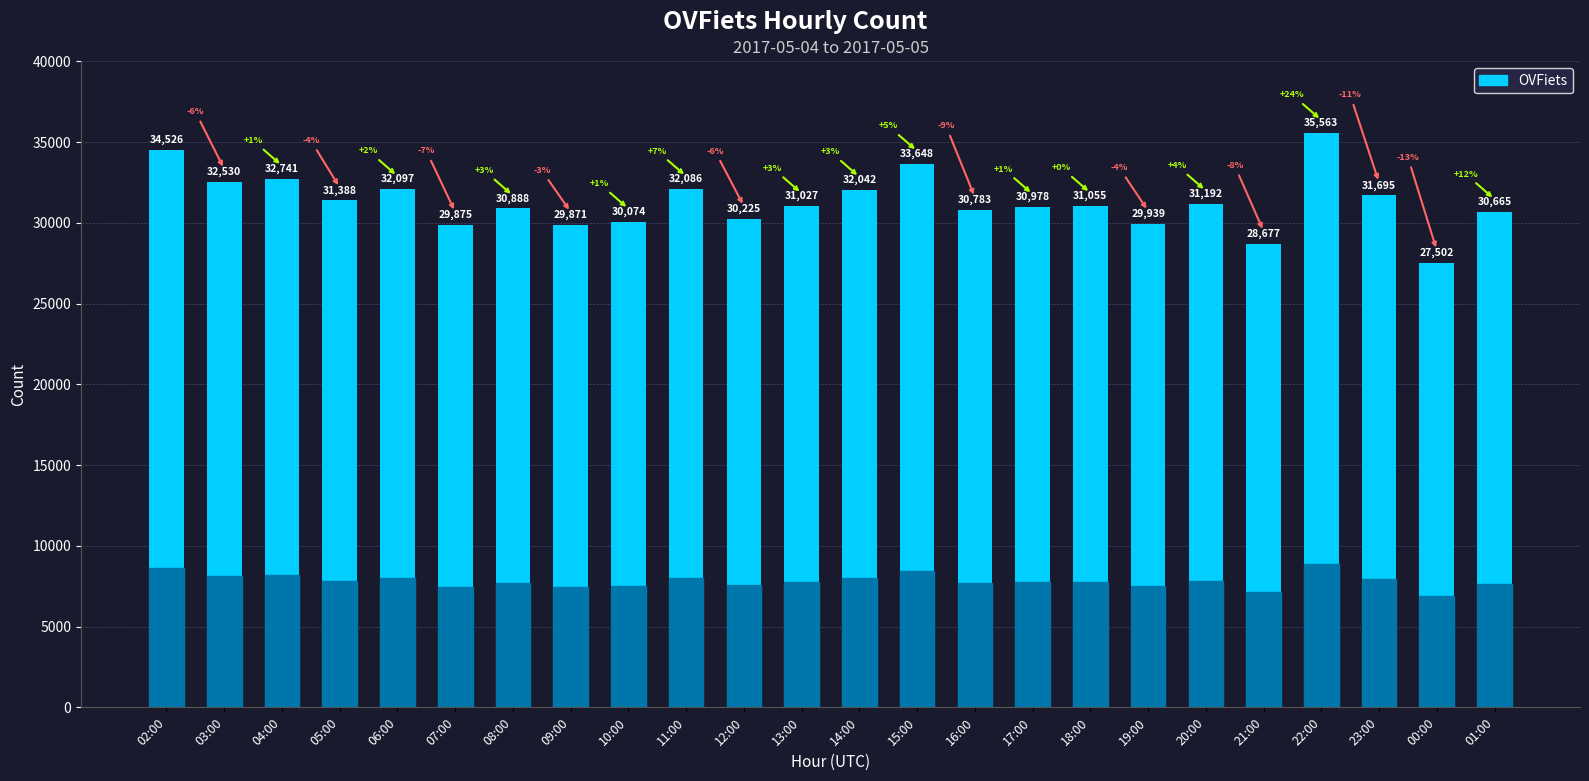

Rank the categories by value from highest to lowest.

22:00, 02:00, 15:00, 04:00, 03:00, 06:00, 11:00, 14:00, 23:00, 05:00, 20:00, 18:00, 13:00, 17:00, 08:00, 16:00, 01:00, 12:00, 10:00, 19:00, 07:00, 09:00, 21:00, 00:00